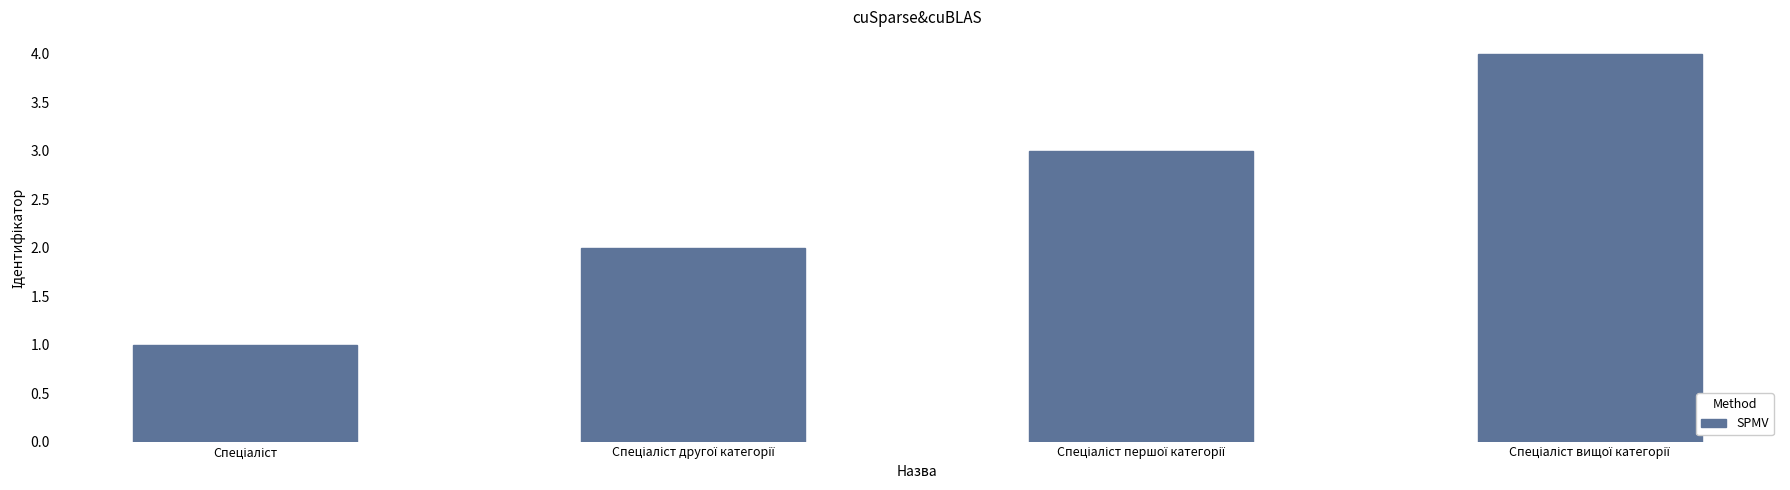

What is the sum of all values?

10